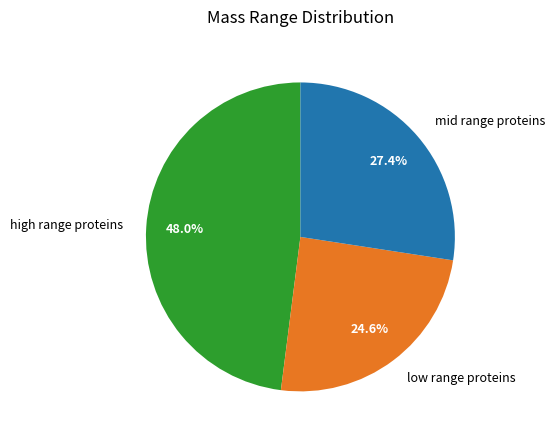

Rank the categories by value from lowest to highest.

low range proteins, mid range proteins, high range proteins